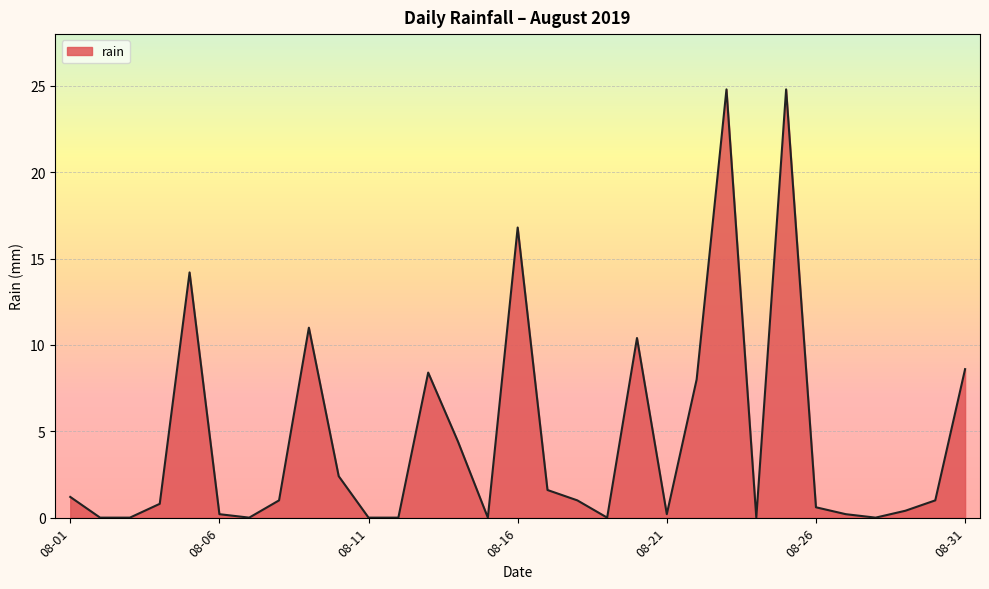

True or false: there are more than 1 points higher than both neighbors.

True